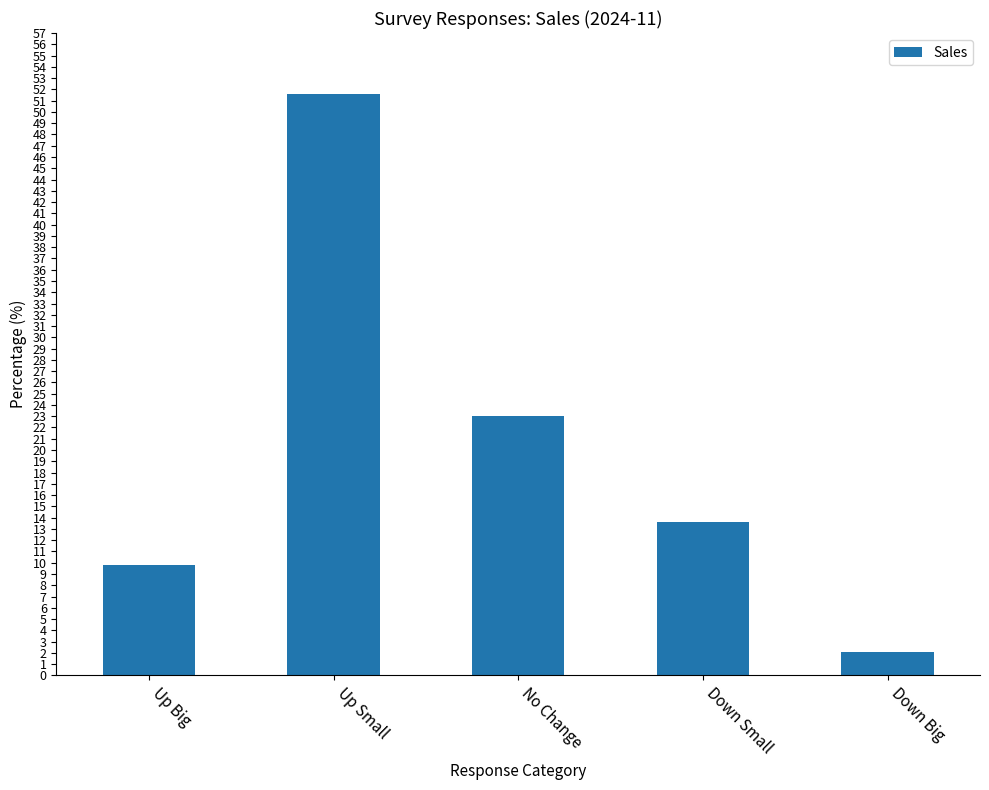

What is the ratio of the value at Up Small to the value at Down Small?

3.8